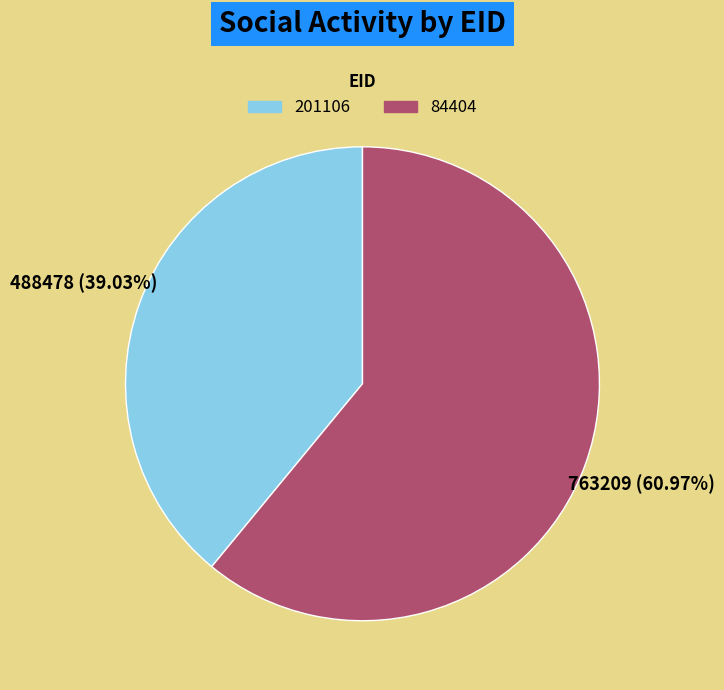

Which category has the smallest portion of the pie?

201106